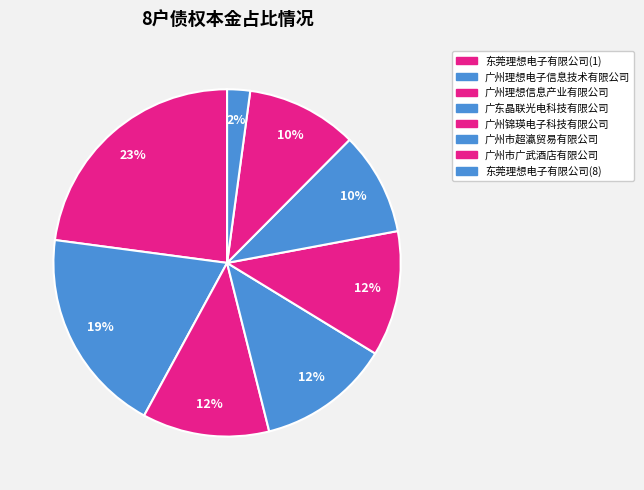

Count the number of slices in the pie.

8